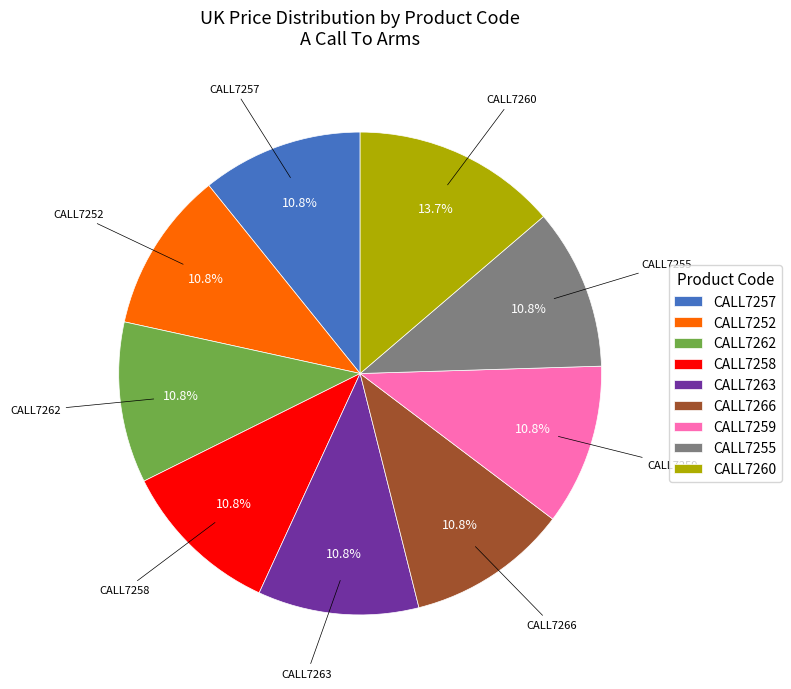

What is the largest slice in the pie chart?

CALL7260